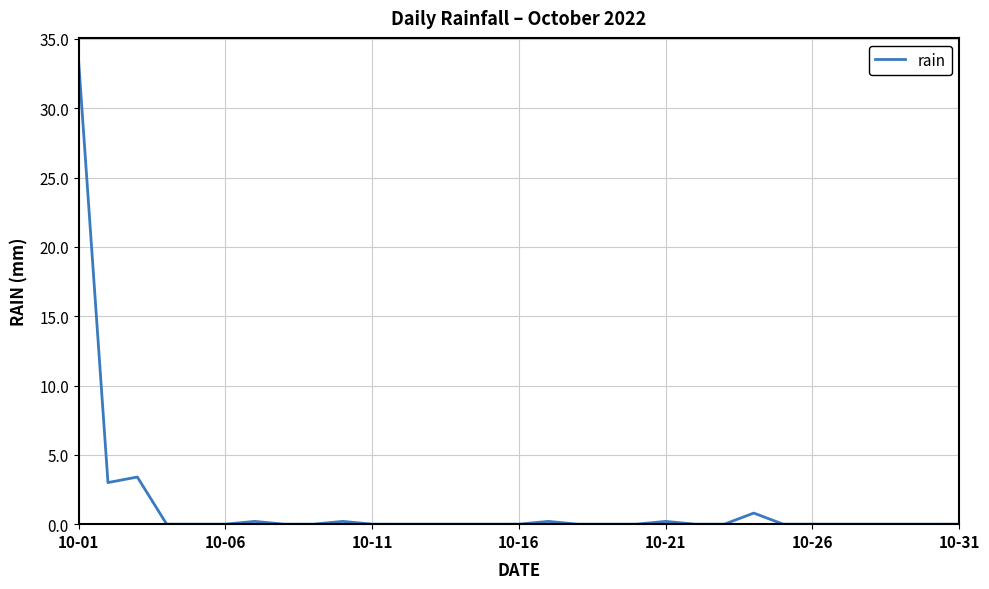

What is the maximum value shown in the chart?

33.4